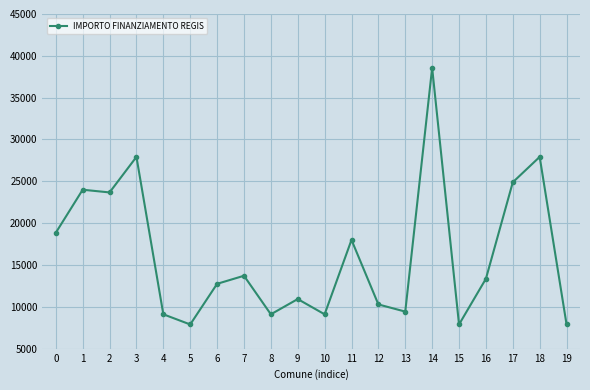

At which label is the value closest to 23228?

2